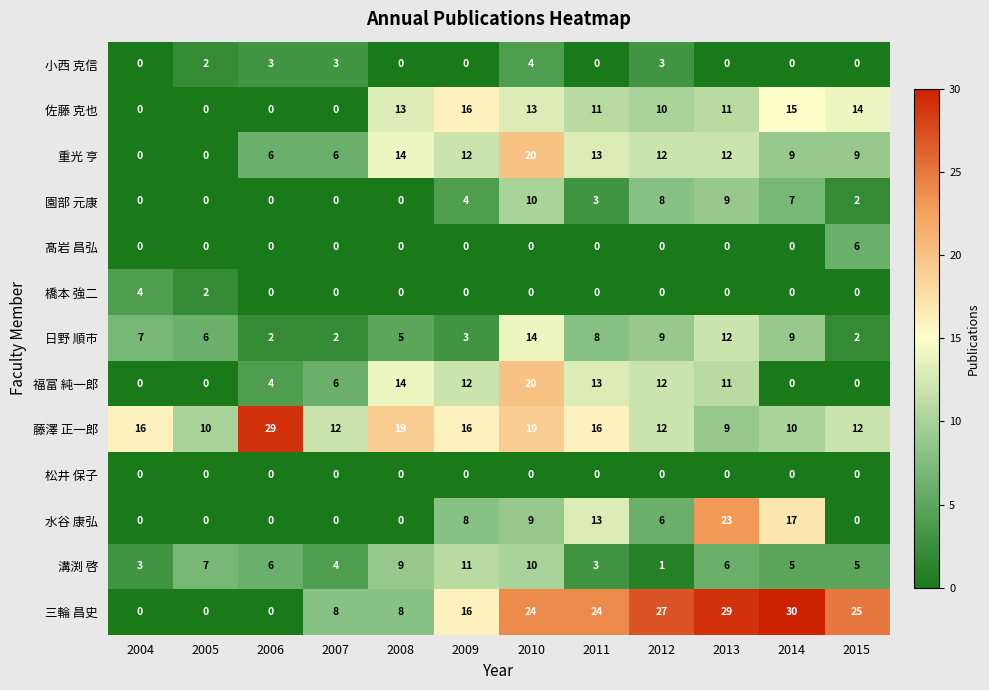

What is the difference between the 溝渕 啓 values at 2010 and 2005?

3